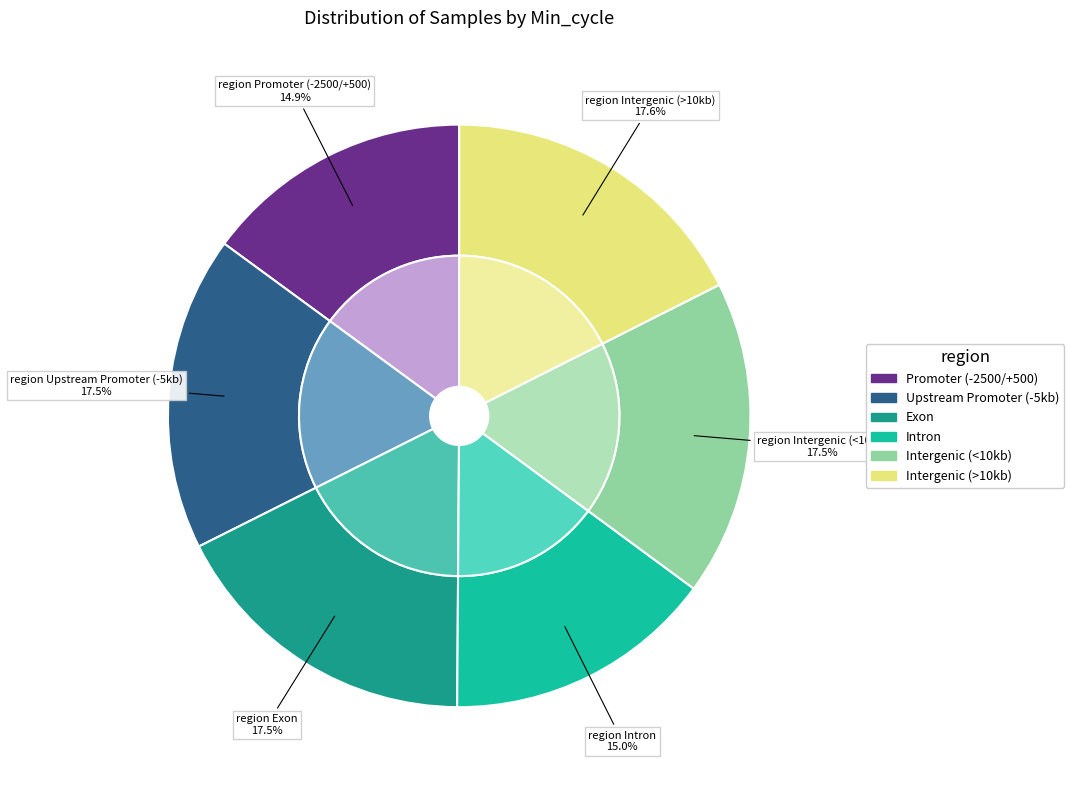

Is 28 the majority of the pie?

No